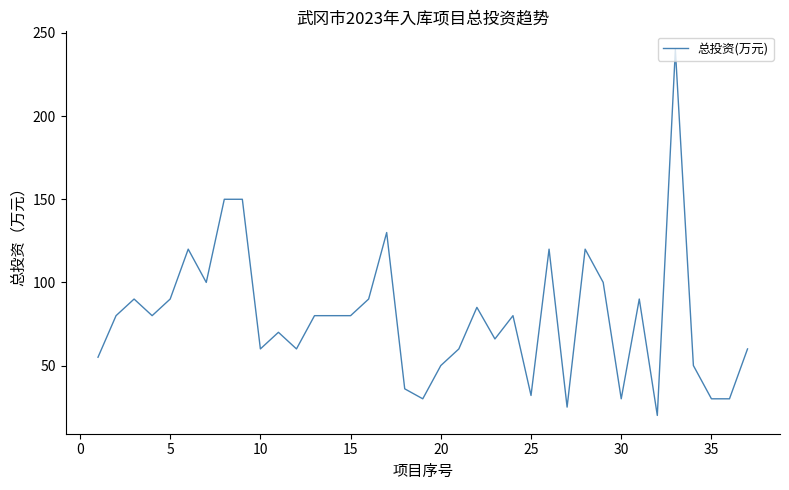

What is the minimum value shown in the chart?

20